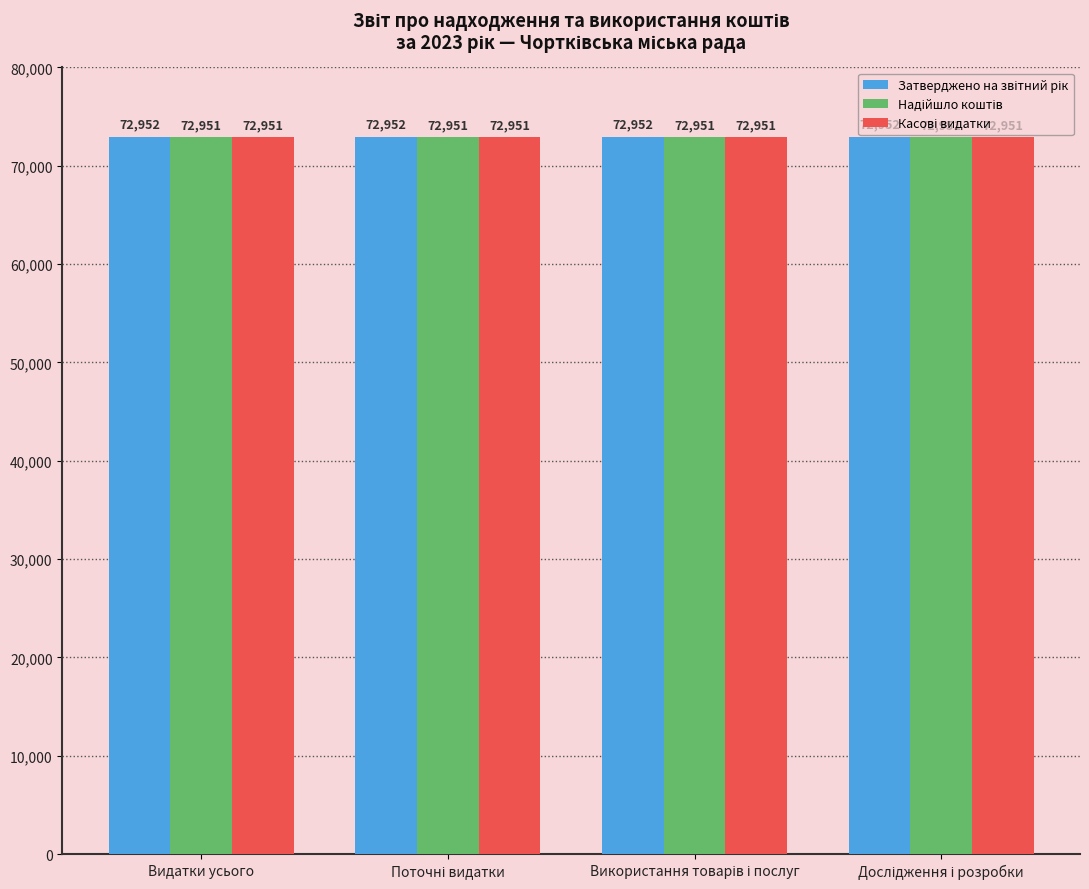

What position from the left is Видатки усього?

1